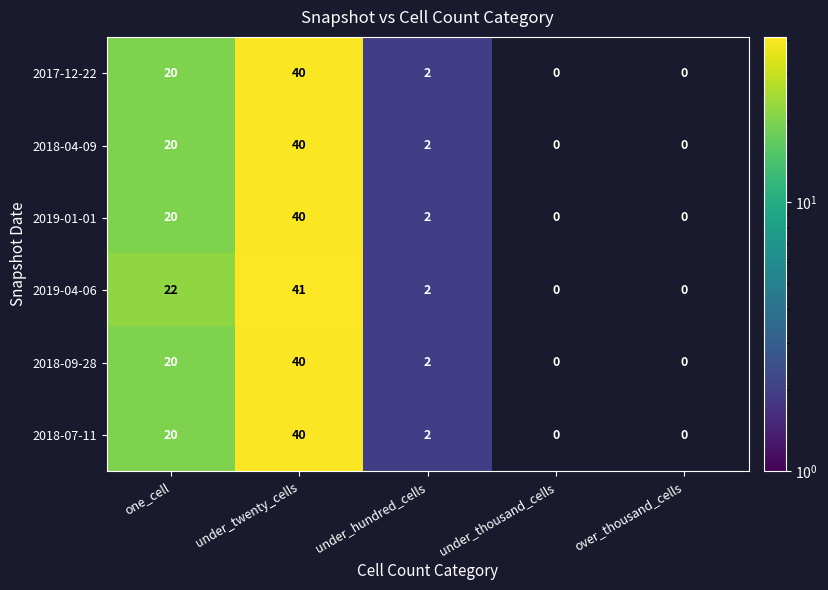

What is the maximum value shown in the chart?

41